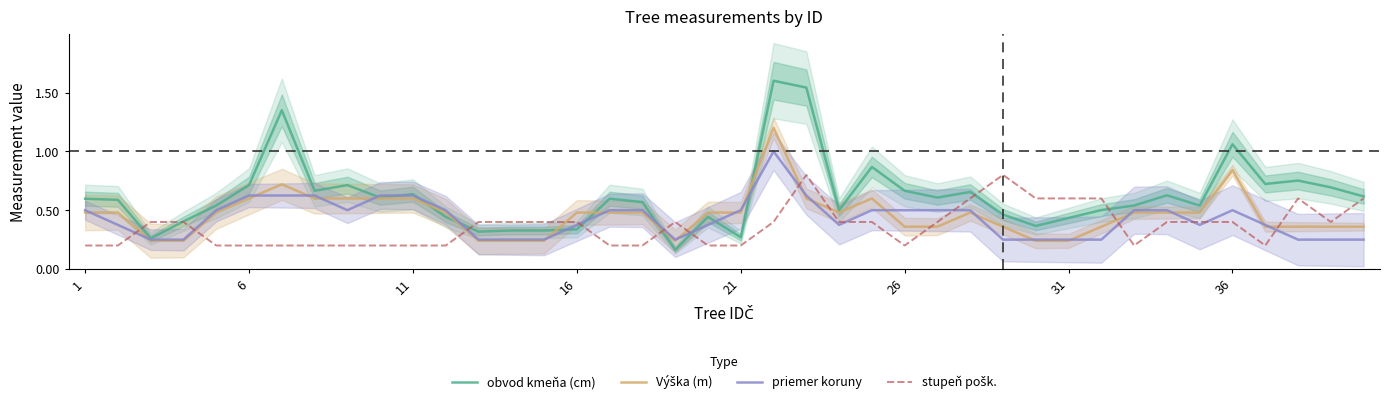

Is it true that priemer koruny equals 0.5 at 16?

False